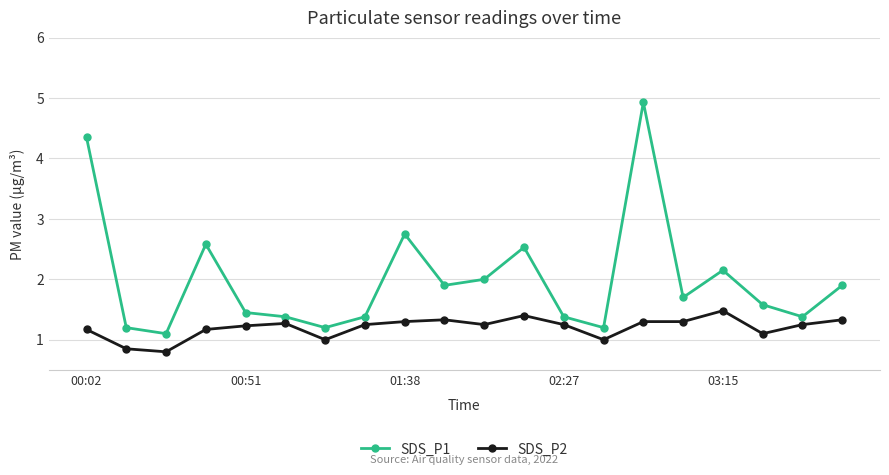

How many lines are shown in the chart?

2